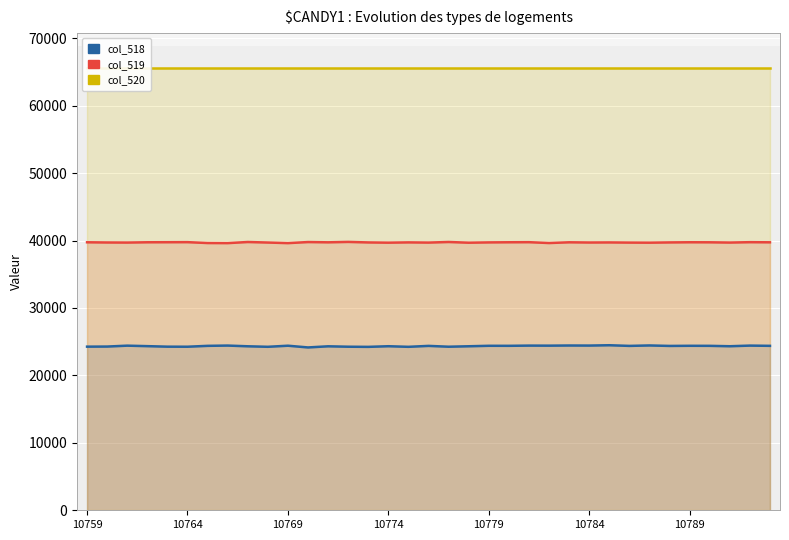

What is the difference between the col_518 values at 14 and 21?

155